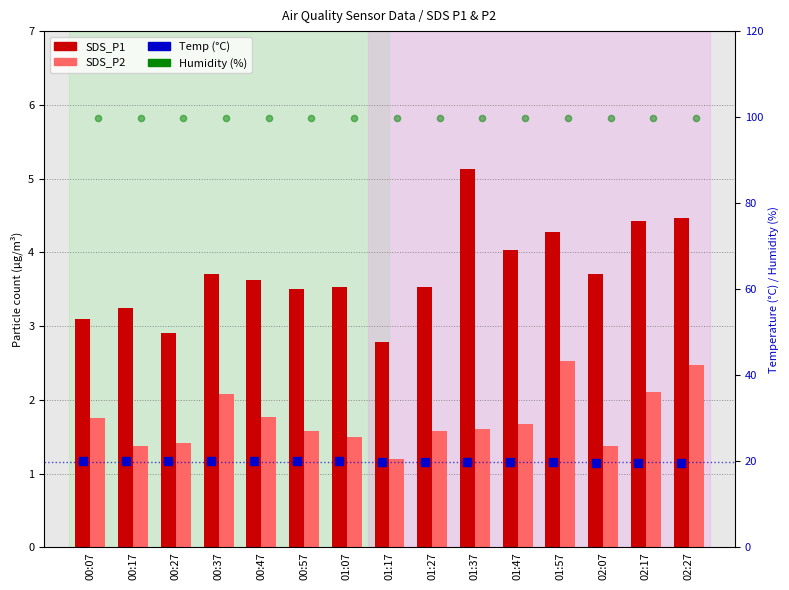

Which series reaches the maximum Y coordinate?

Humidity (%)